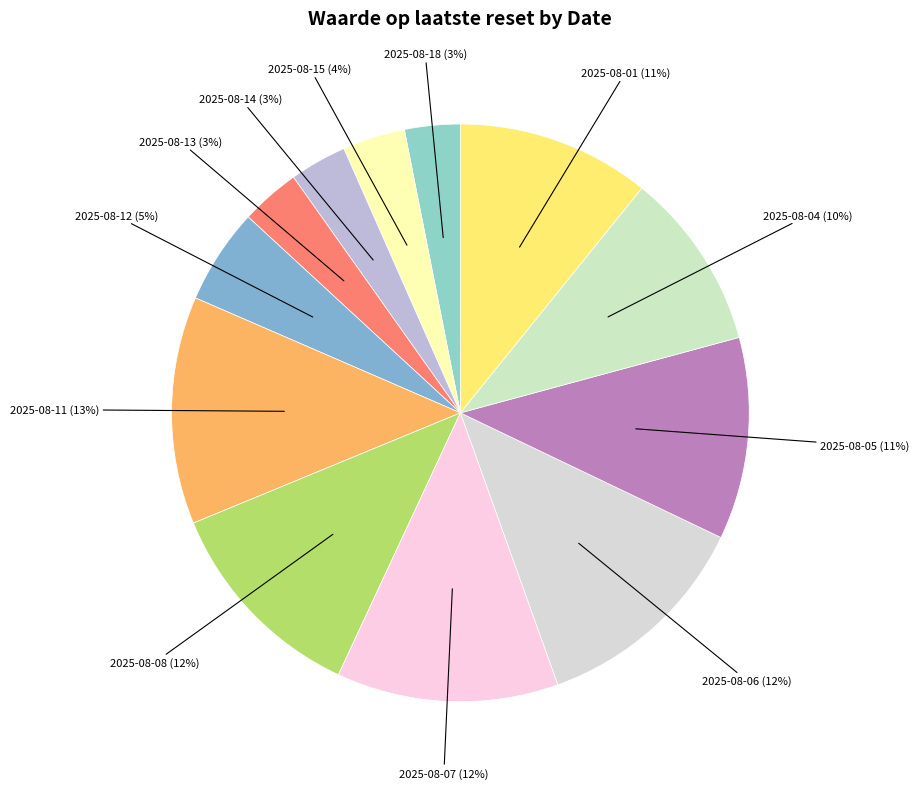

Is 2025-08-04 the majority of the pie?

No